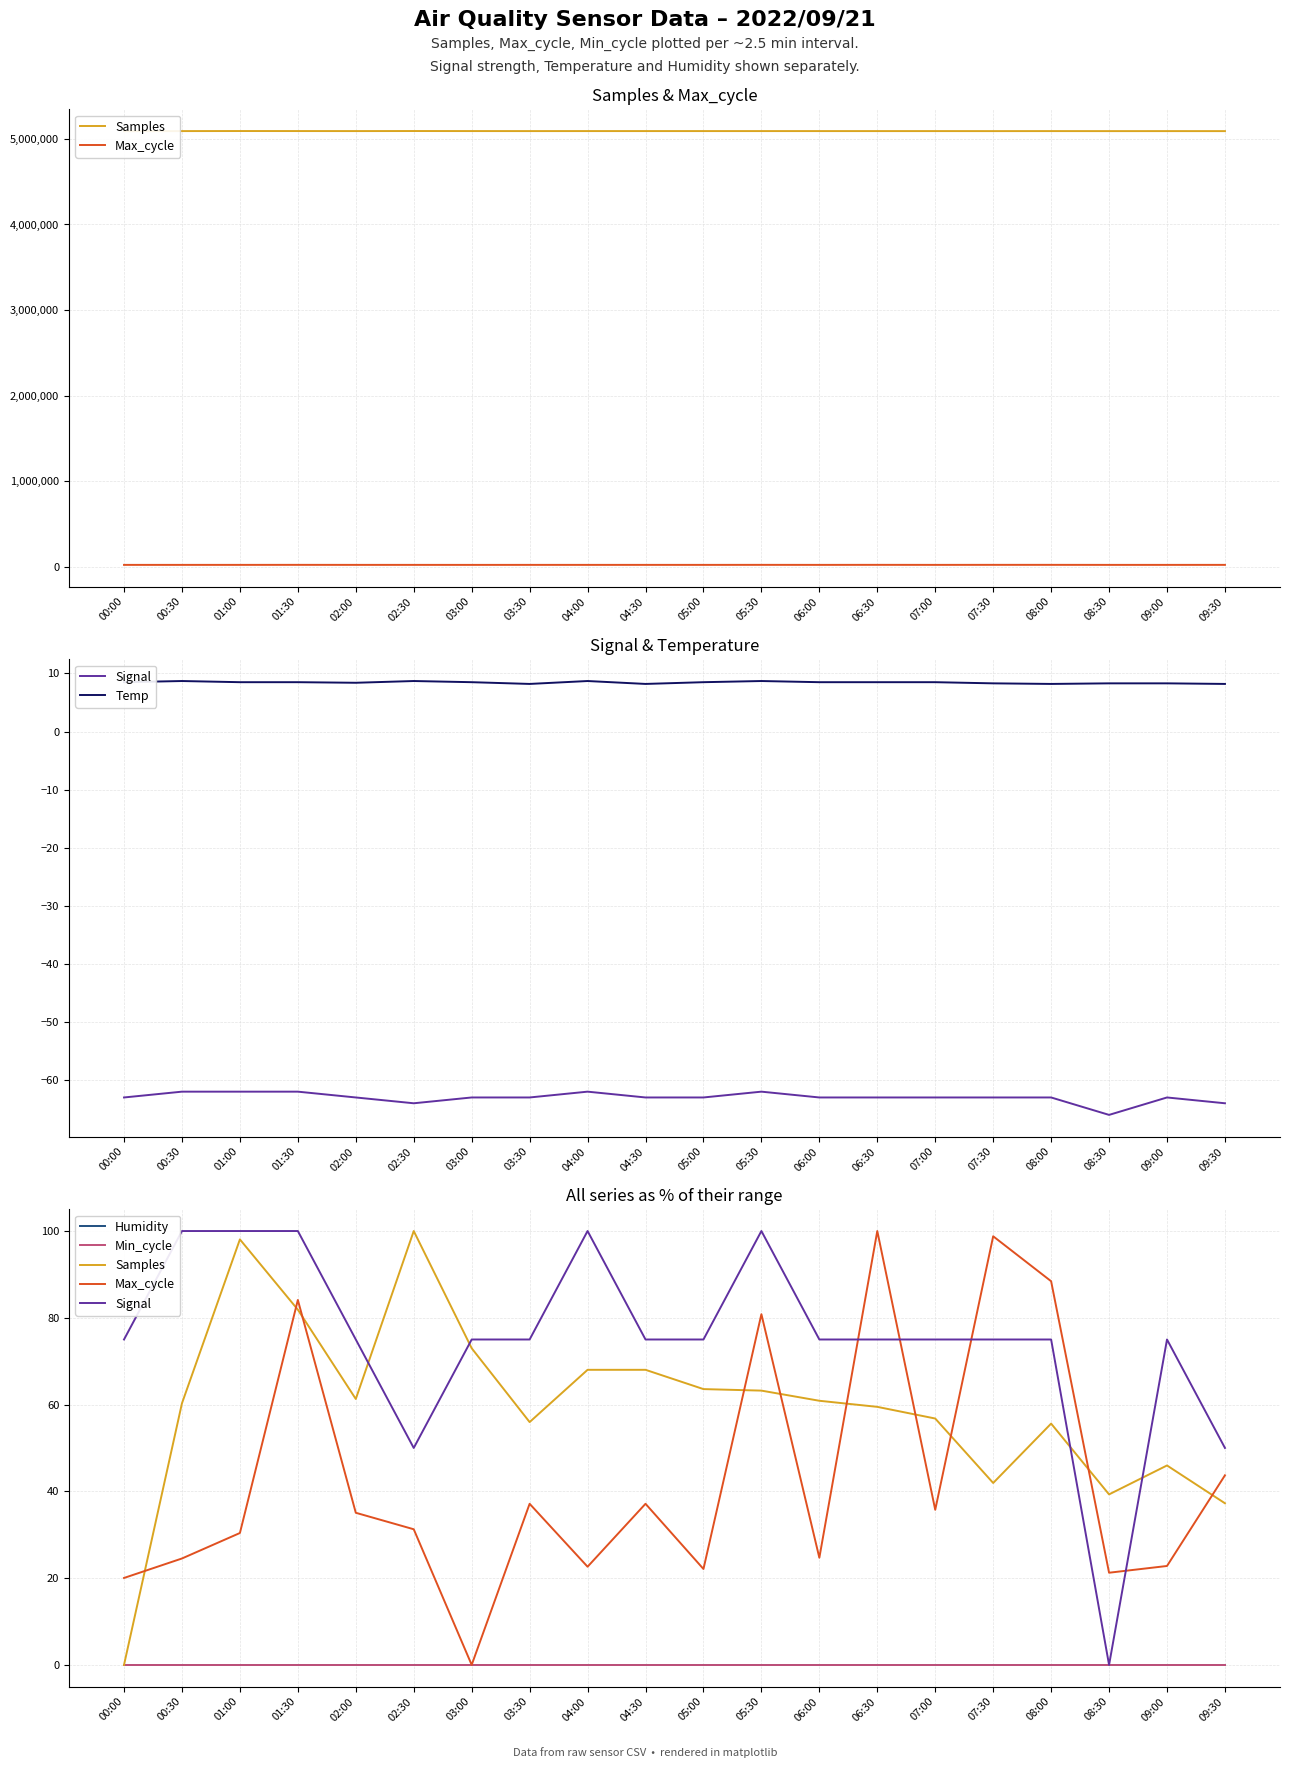

Is the value of Humidity at 09:30 greater than the value of Min_cycle at 04:00?

No